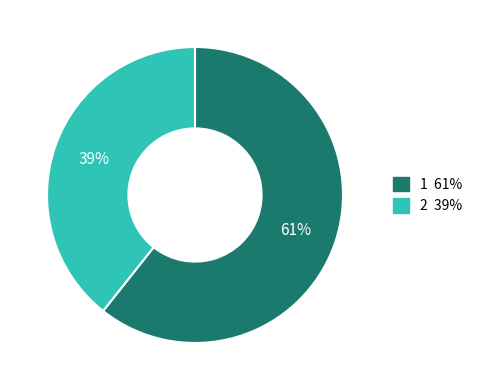

What is the majority slice?

1